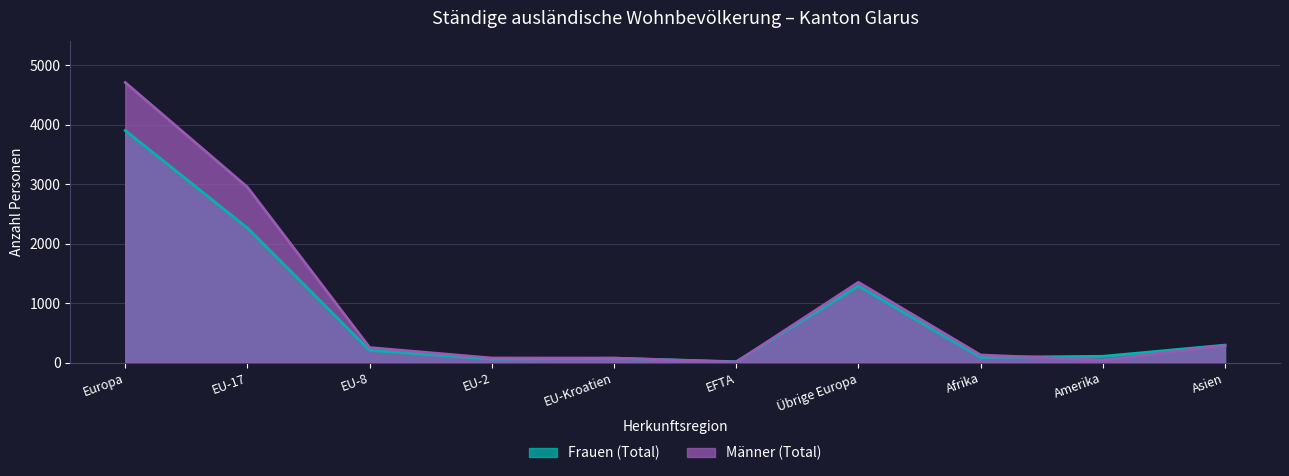

What position from the right is EU-8?

8